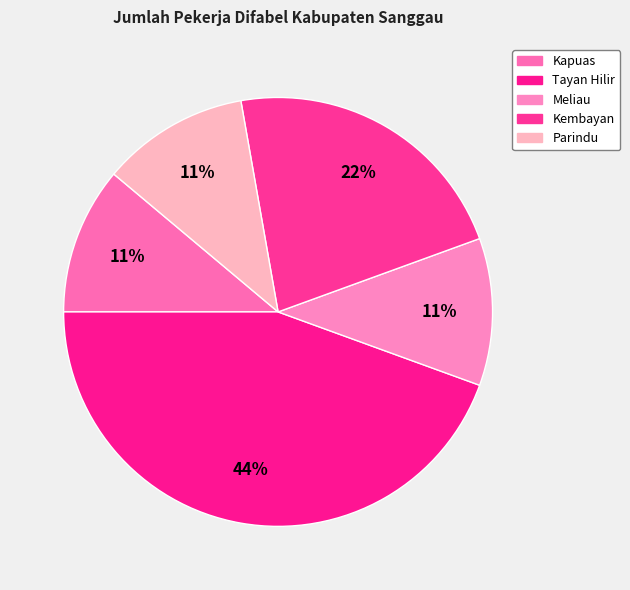

How many slices are in this pie chart?

5